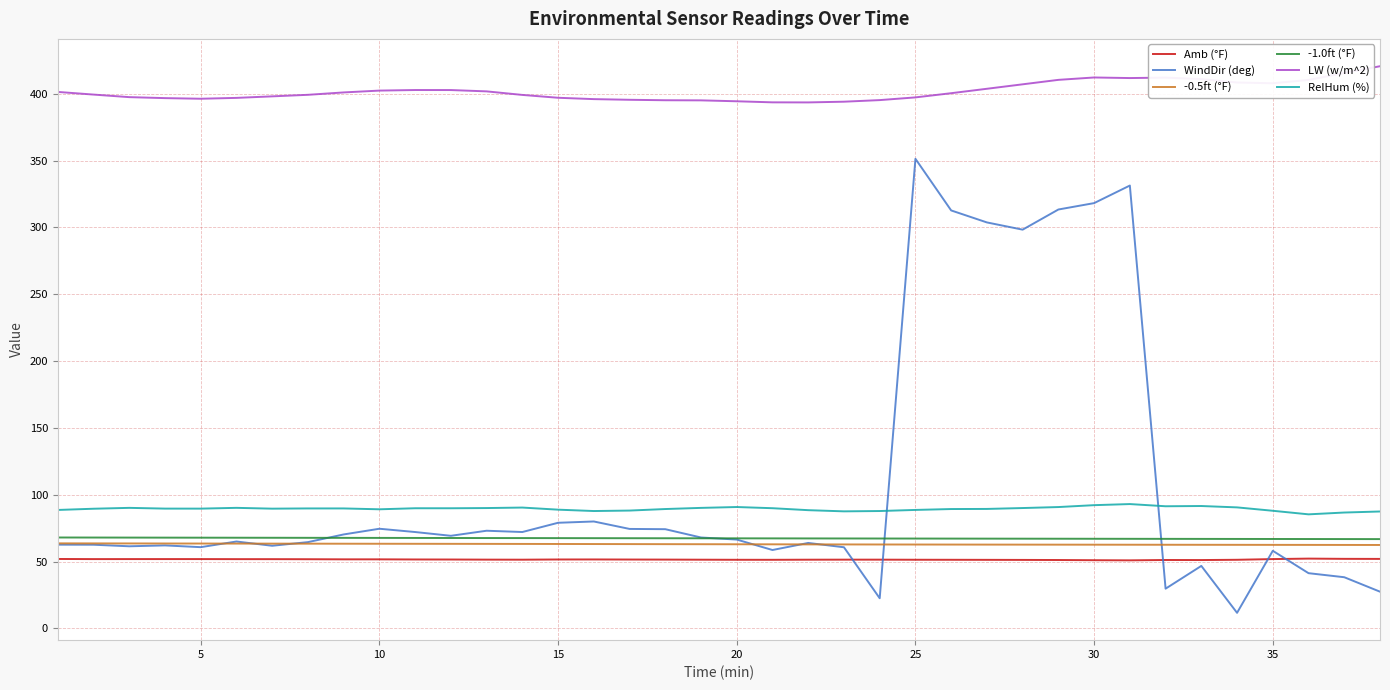

True or false: RelHum (%) and Amb (°F) intersect in this chart.

False